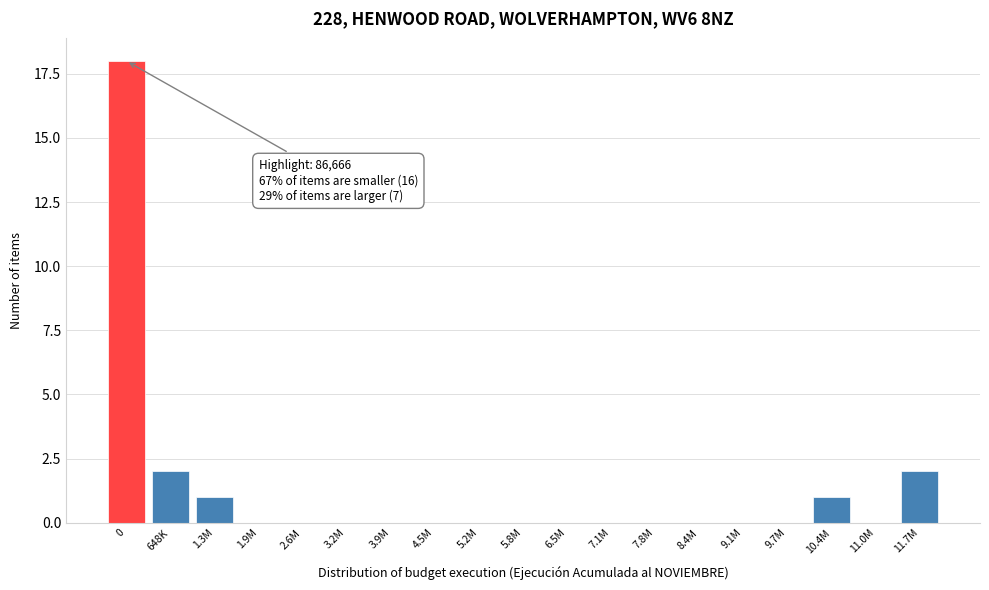

Reading right to left, list all the values displayed in this chart.

11.7M=2	11.0M=0	10.4M=1	9.7M=0	9.1M=0	8.4M=0	7.8M=0	7.1M=0	6.5M=0	5.8M=0	5.2M=0	4.5M=0	3.9M=0	3.2M=0	2.6M=0	1.9M=0	1.3M=1	648K=2	0=18